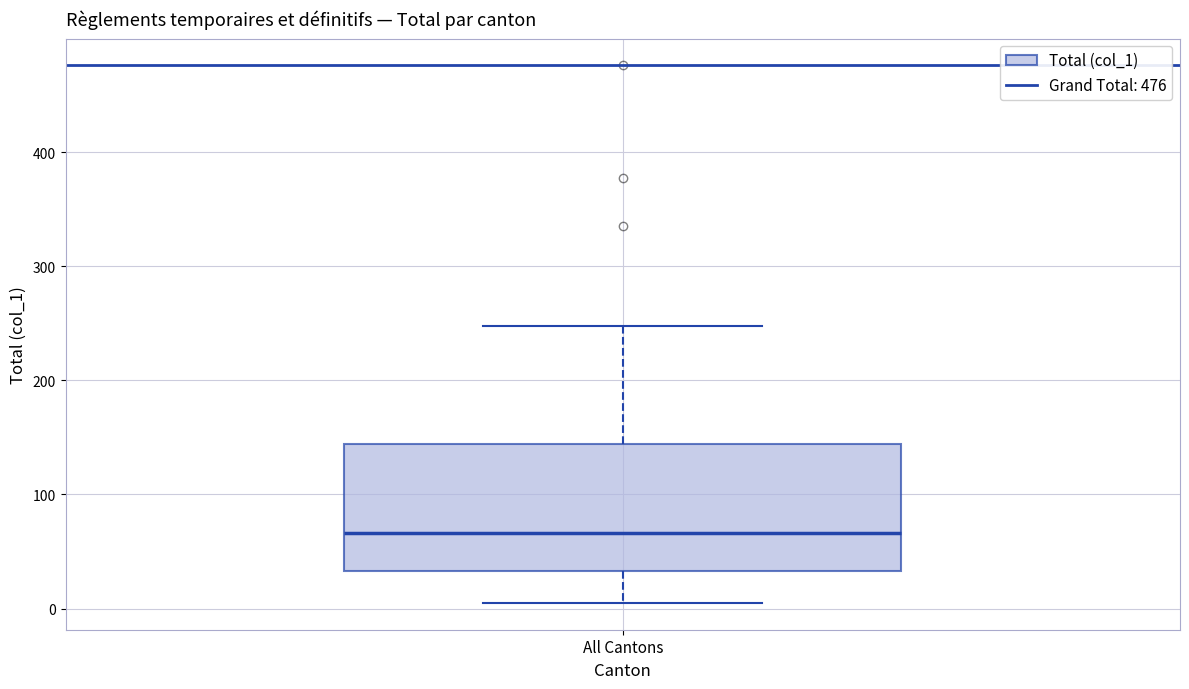

Read this box plot against the y-axis: the position of the median line, the range covered by the box, and the ends of both whiskers. The values are not printed on the chart, so give them approximately, as read against the axis.

median 70, box 30 to 140, whiskers 10 to 250